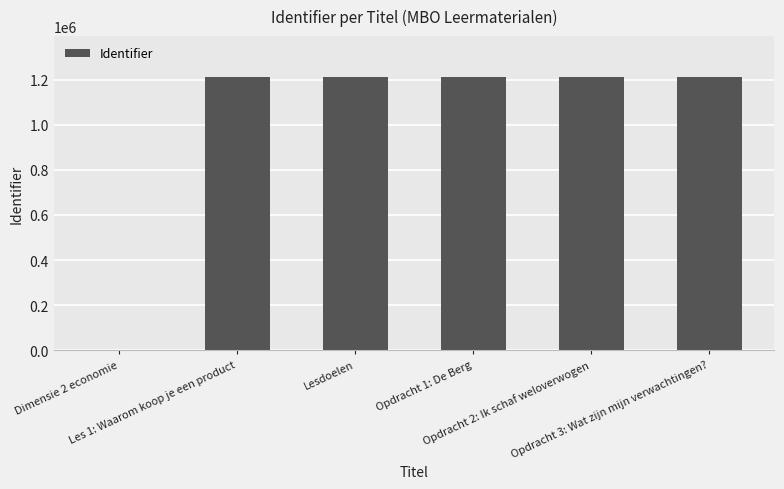

What is the greatest value displayed?

1211332